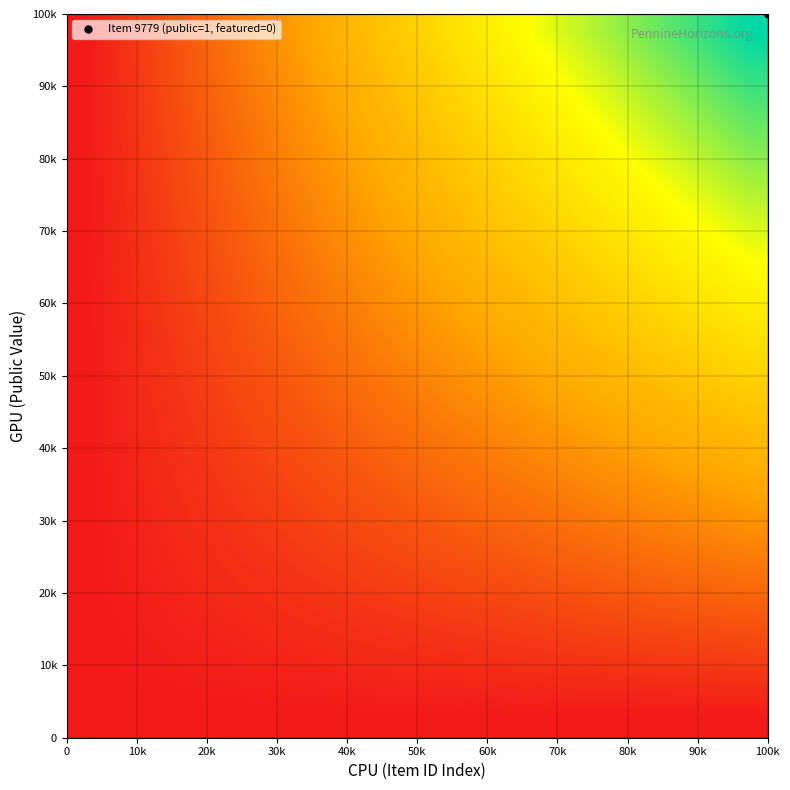

Count the number of data series in this chart.

20